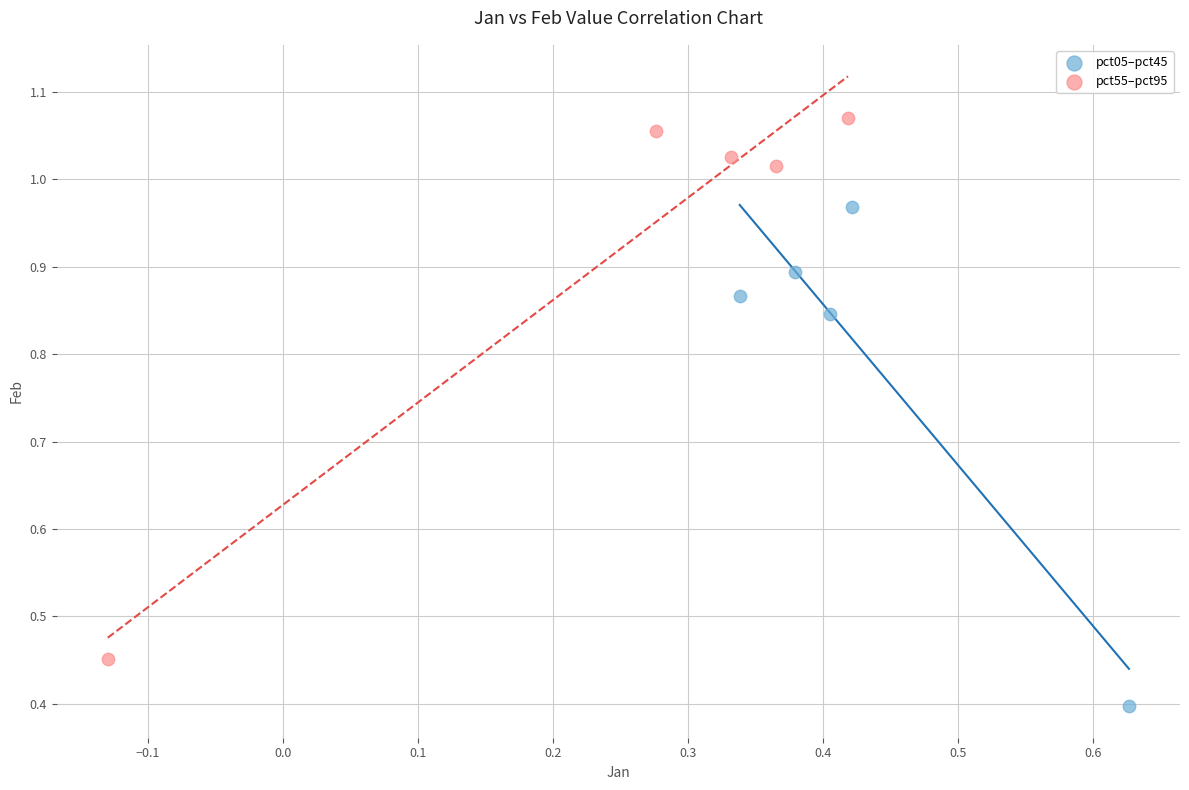

Which series contains the highest Y value?

pct55–pct95